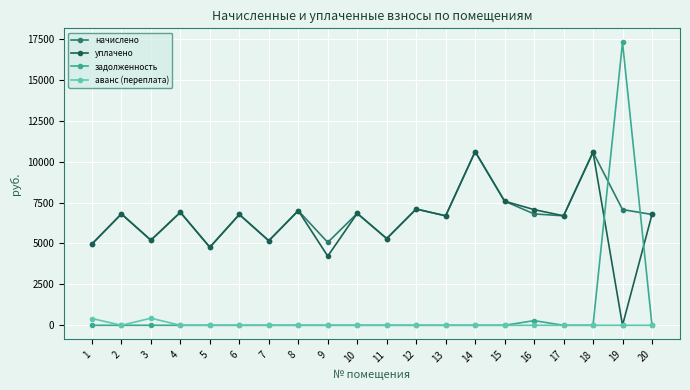

How many intersections are there between задолженность and начислено?

2